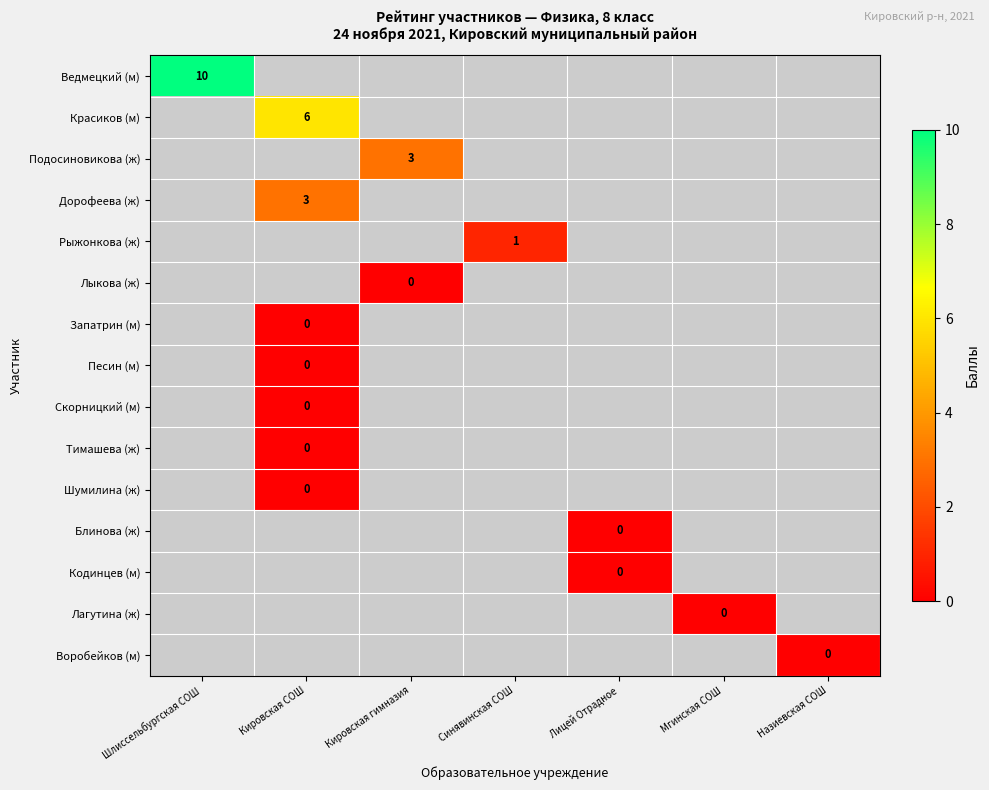

Which series has the largest total across all categories?

Ведмецкий (м)